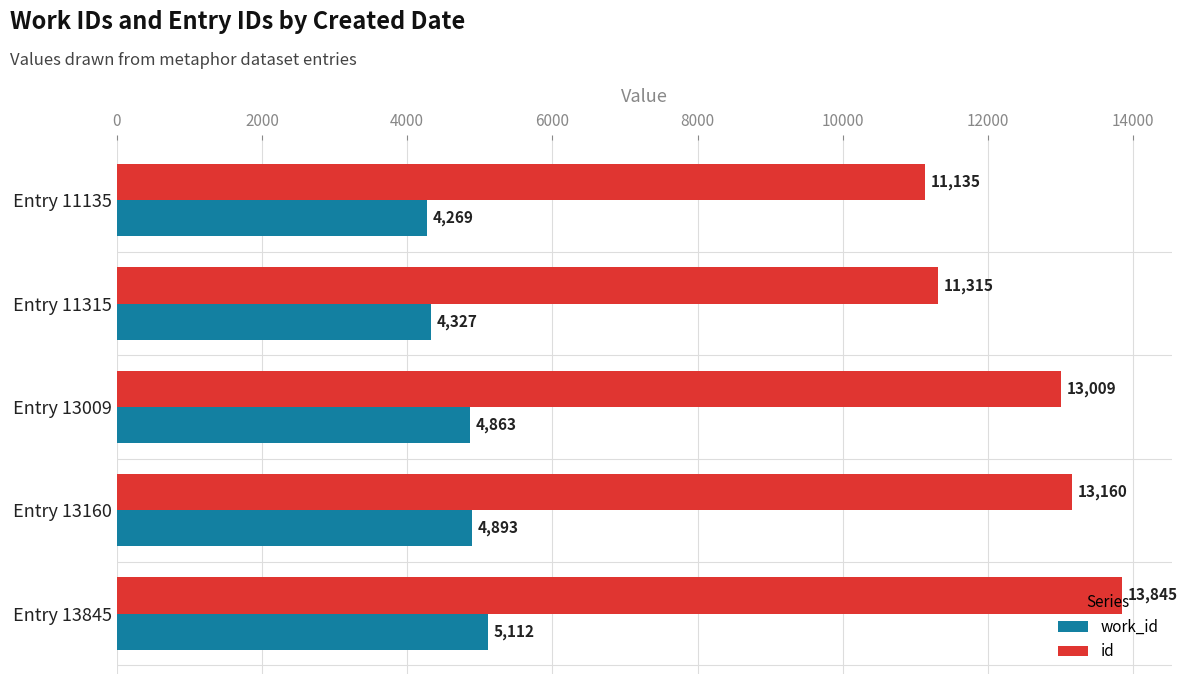

At which label is work_id closest to 4690?

Entry 13009